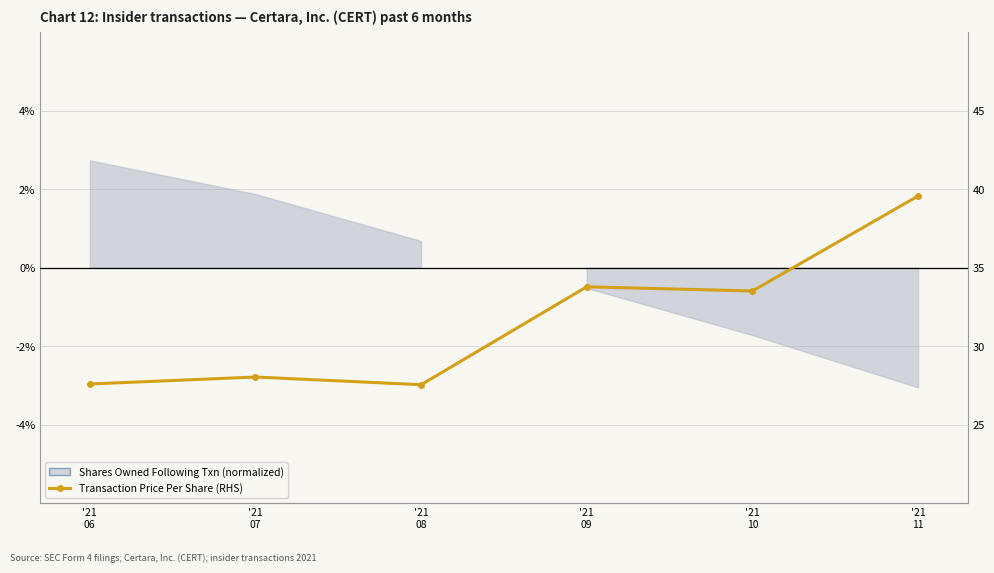

What is the smallest value displayed?

27.5